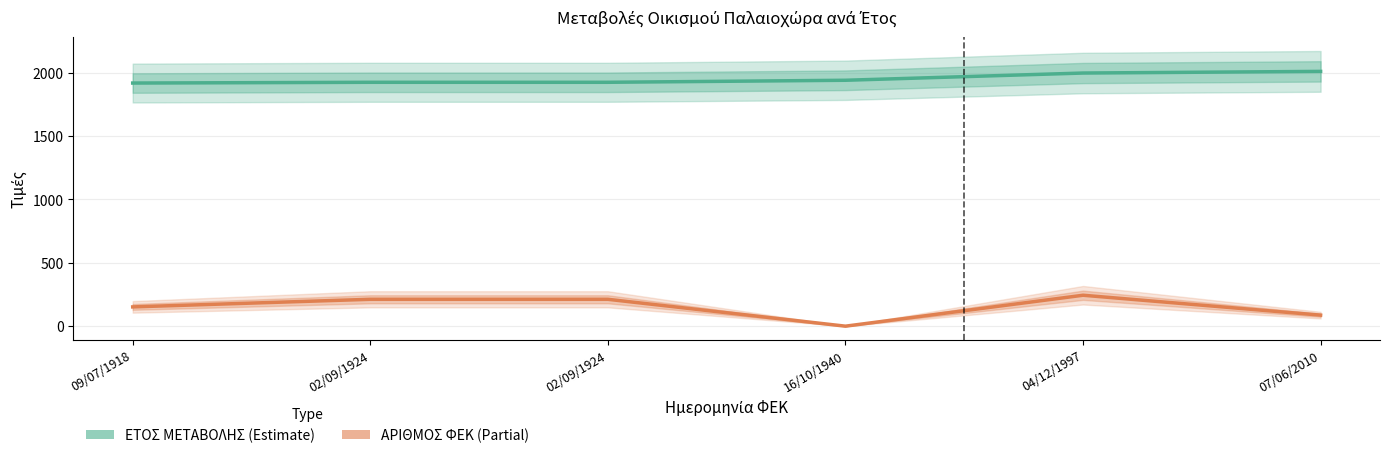

Which series has the widest spread of values?

ΑΡΙΘΜΟΣ ΦΕΚ